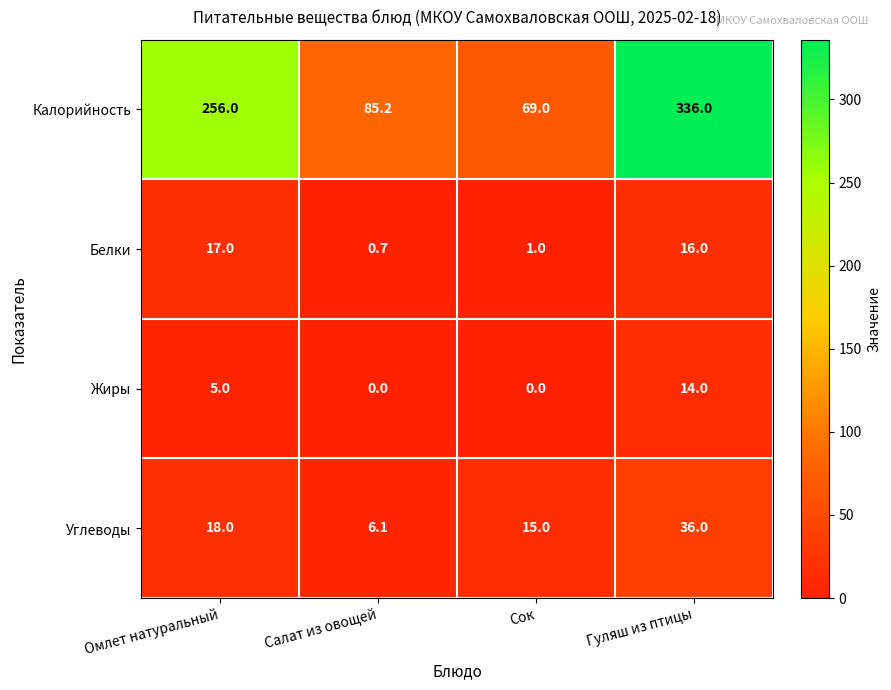

What value does the Белки series have at Гуляш из птицы?

16.0